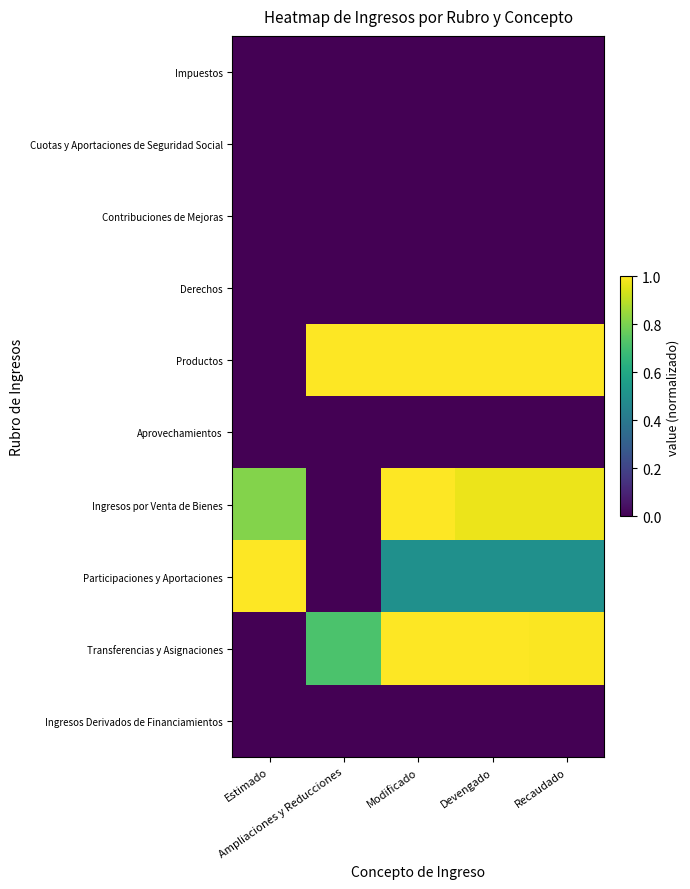

Between Ampliaciones y Reducciones and Recaudado, which series saw the biggest shift?

Ingresos por Venta de Bienes